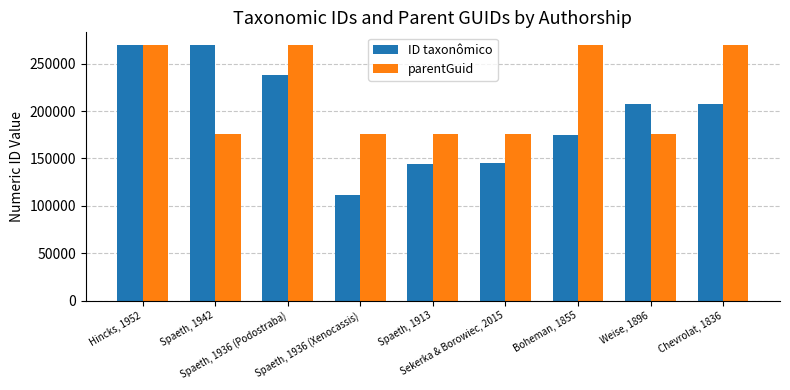

What value does the ID taxonômico series have at Sekerka & Borowiec, 2015, to the nearest 50?

145000